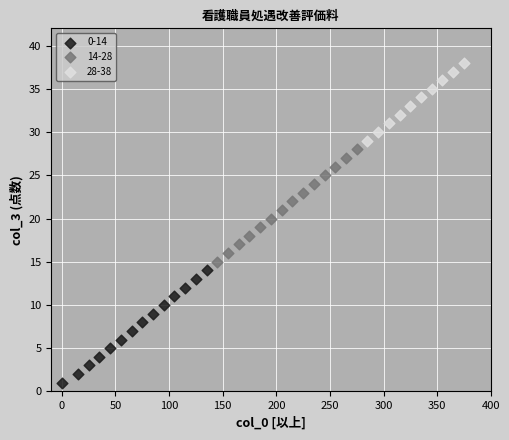

Which series reaches the minimum Y coordinate?

0-14